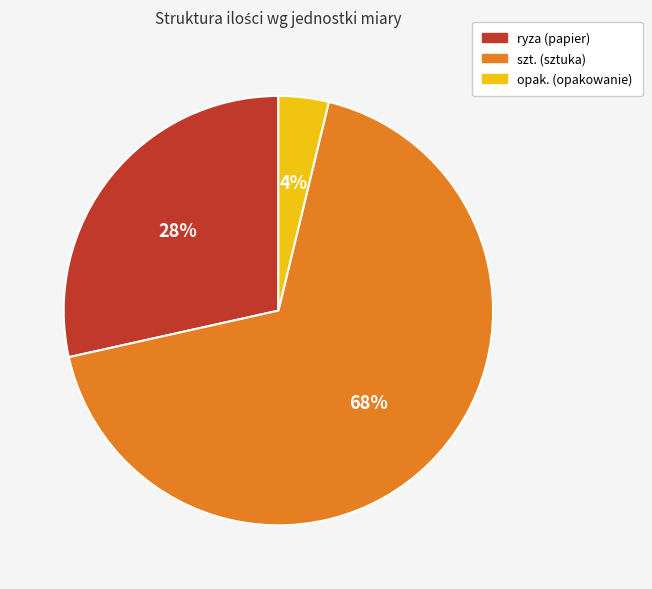

How many slices are in this pie chart?

3